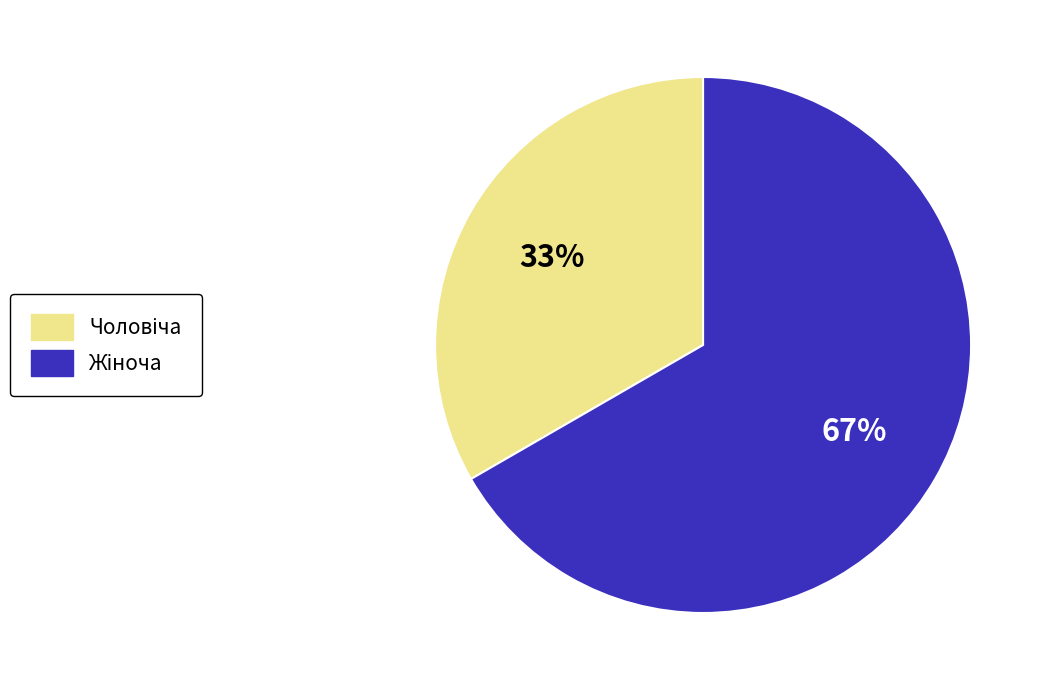

Is there a majority slice in this chart?

Yes